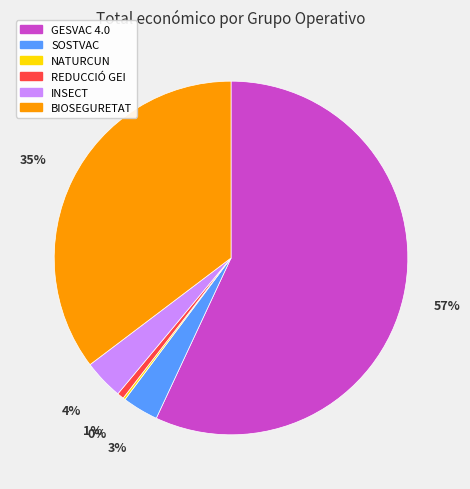

To the nearest percent, what is the difference between the BIOSEGURETAT and GESVAC 4.0 slice percentages?

22%